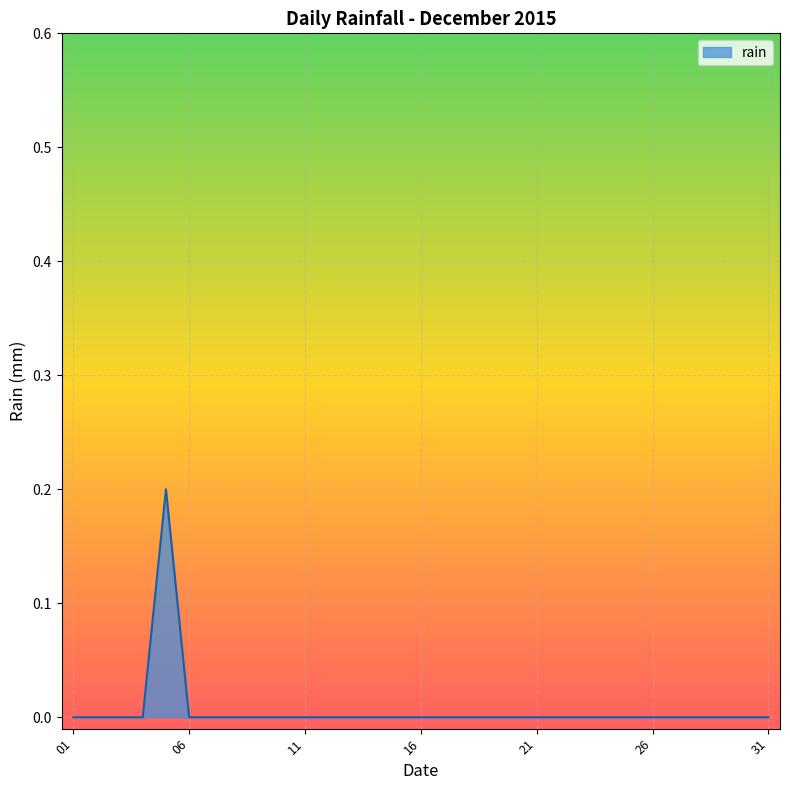

True or false: the data shows -0.1 at 11.

False